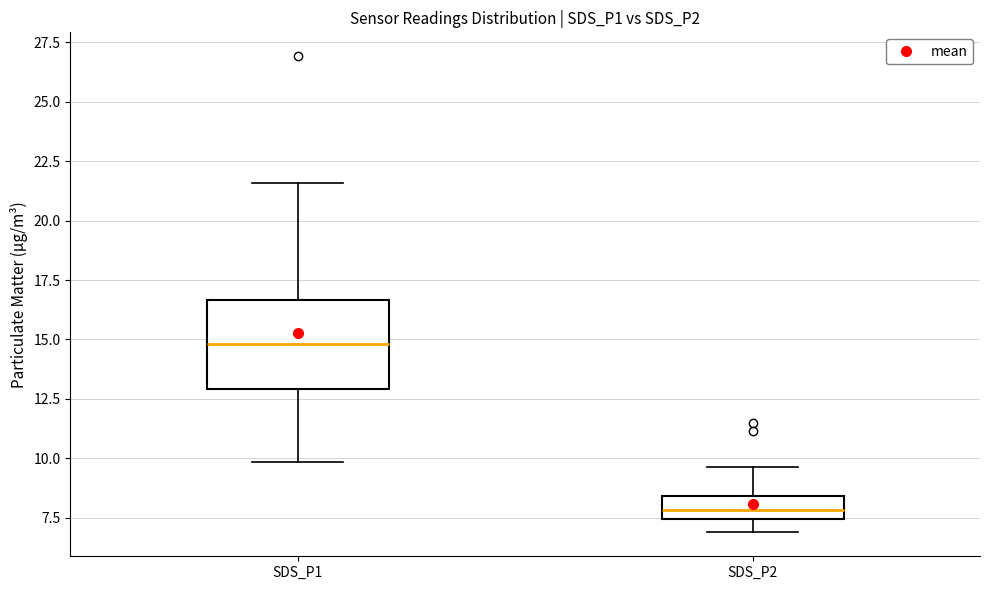

Reading left to right, transcribe this box plot: for each box, give where its median line is, the range the box spans, and where its two whiskers end, as read against the y-axis. The values are not printed on the chart, so give them approximately, as read against the axis.

SDS_P1: median 15.0, box 13.0 to 16.5, whiskers 10.0 to 21.5
SDS_P2: median 8.0, box 7.5 to 8.5, whiskers 7.0 to 9.5